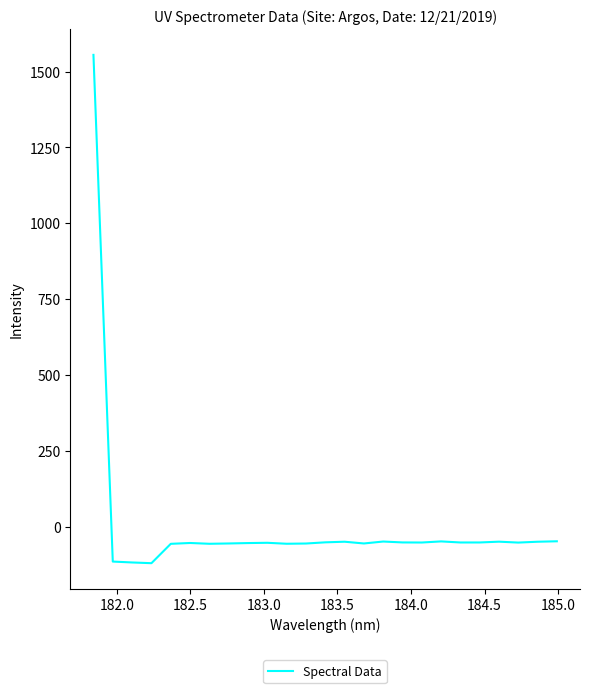

What is the difference between the maximum and minimum values?

1674.5